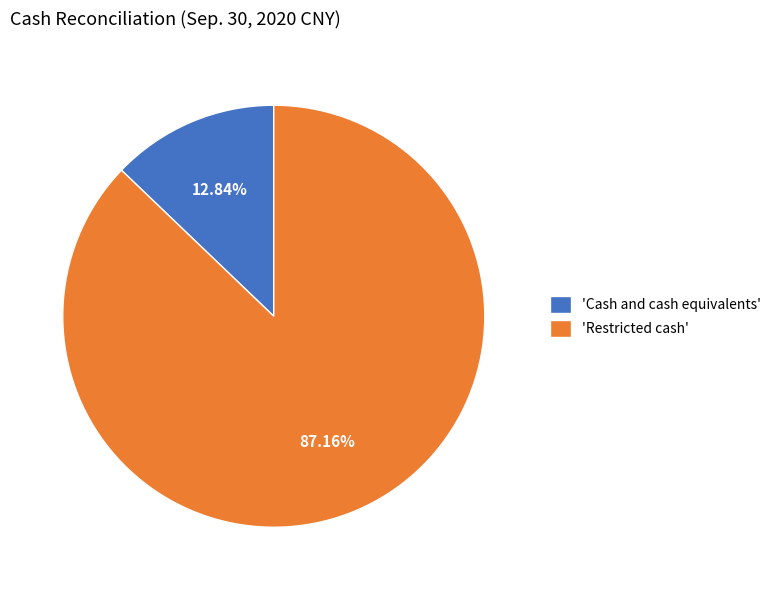

Is the sum of 'Cash and cash equivalents' and 'Restricted cash' greater than half?

Yes